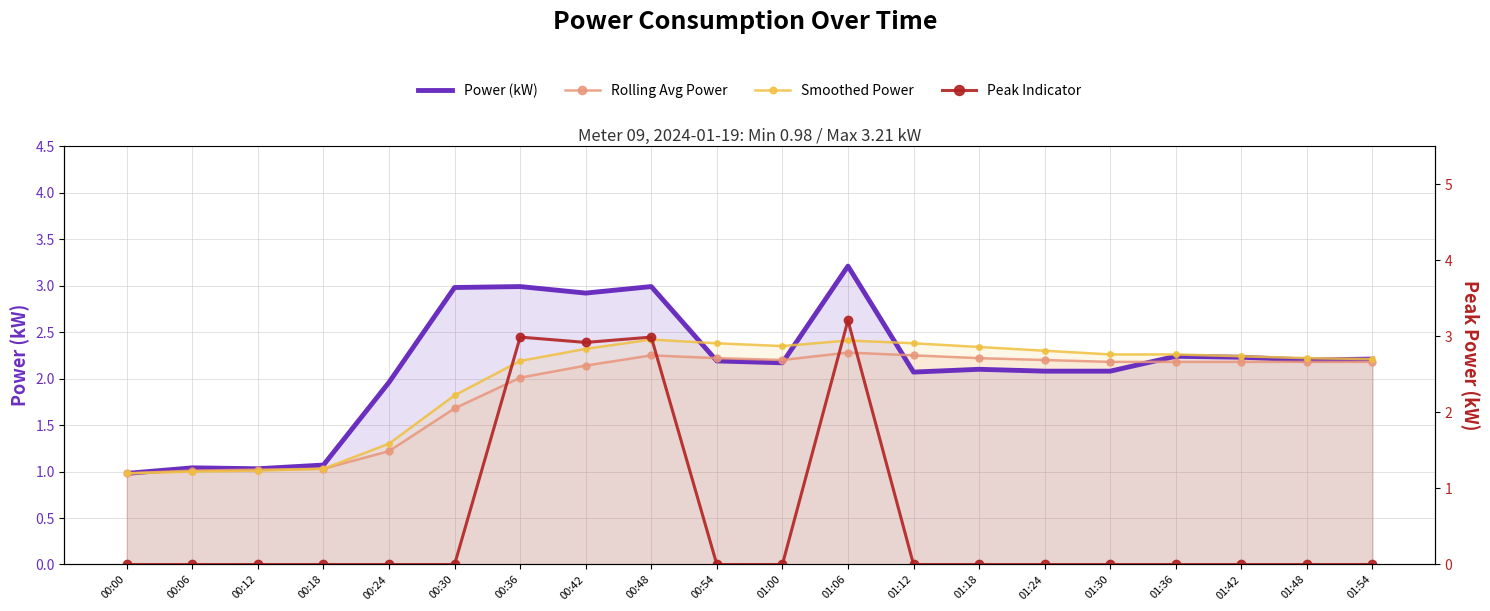

Reading left to right, what are all the values shown in this chart?

Power (kW): 00:00=1.0	00:06=1.0	00:12=1.0	00:18=1.1	00:24=2.0	00:30=3.0	00:36=3.0	00:42=2.9	00:48=3.0	00:54=2.2	01:00=2.2	01:06=3.2	01:12=2.1	01:18=2.1	01:24=2.1	01:30=2.1	01:36=2.2	01:42=2.2	01:48=2.2	01:54=2.2
Rolling Avg Power: 00:00=1.0	00:06=1.0	00:12=1.0	00:18=1.0	00:24=1.2	00:30=1.7	00:36=2.0	00:42=2.1	00:48=2.2	00:54=2.2	01:00=2.2	01:06=2.3	01:12=2.2	01:18=2.2	01:24=2.2	01:30=2.2	01:36=2.2	01:42=2.2	01:48=2.2	01:54=2.2
Smoothed Power: 00:00=1.0	00:06=1.0	00:12=1.0	00:18=1.0	00:24=1.3	00:30=1.8	00:36=2.2	00:42=2.3	00:48=2.4	00:54=2.4	01:00=2.4	01:06=2.4	01:12=2.4	01:18=2.3	01:24=2.3	01:30=2.3	01:36=2.3	01:42=2.2	01:48=2.2	01:54=2.2
Peak Indicator: 00:00=0.0	00:06=0.0	00:12=0.0	00:18=0.0	00:24=0.0	00:30=0.0	00:36=3.0	00:42=2.9	00:48=3.0	00:54=0.0	01:00=0.0	01:06=3.2	01:12=0.0	01:18=0.0	01:24=0.0	01:30=0.0	01:36=0.0	01:42=0.0	01:48=0.0	01:54=0.0